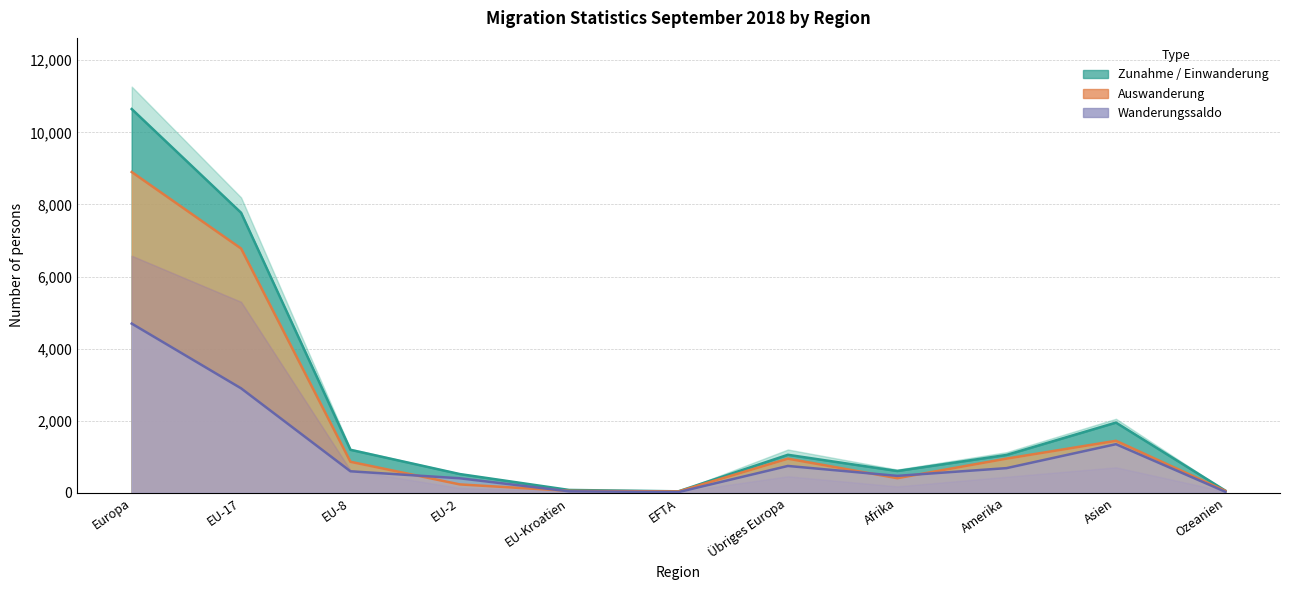

At how many categories does at least one series exceed 1673?

3